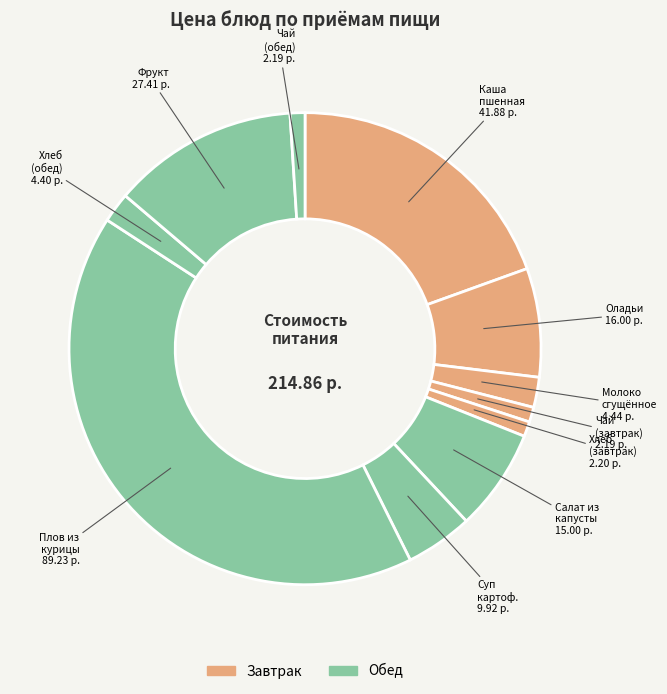

Is the sum of Фрукт 27.41 р. and Молоко сгущённое 4.44 р. greater than half?

No